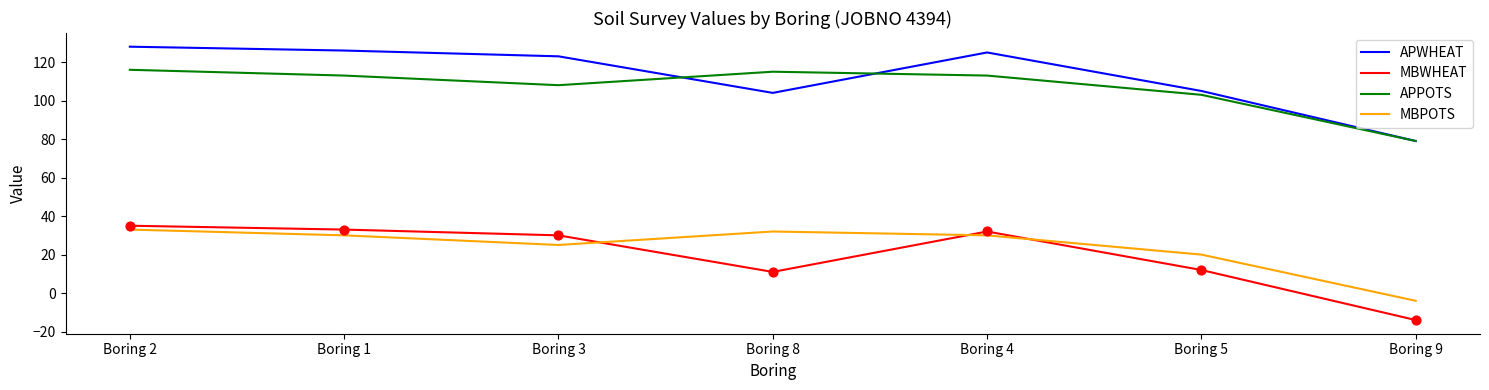

What is the spread (max minus min) of values at Boring 1?

96